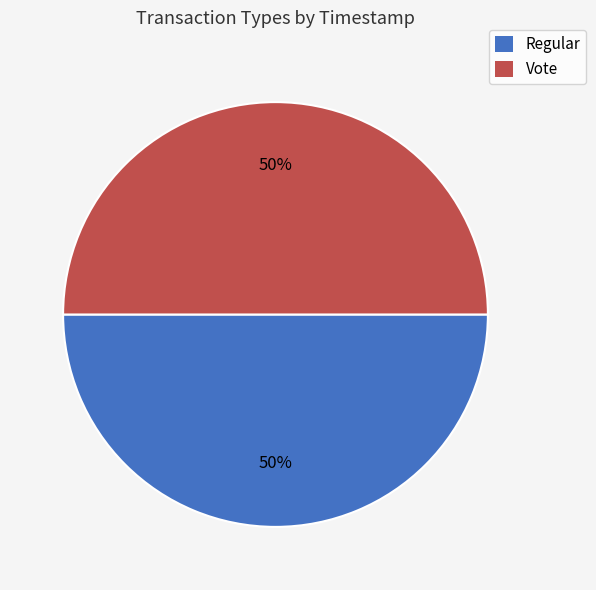

To the nearest percent, what is the average slice percentage?

50%